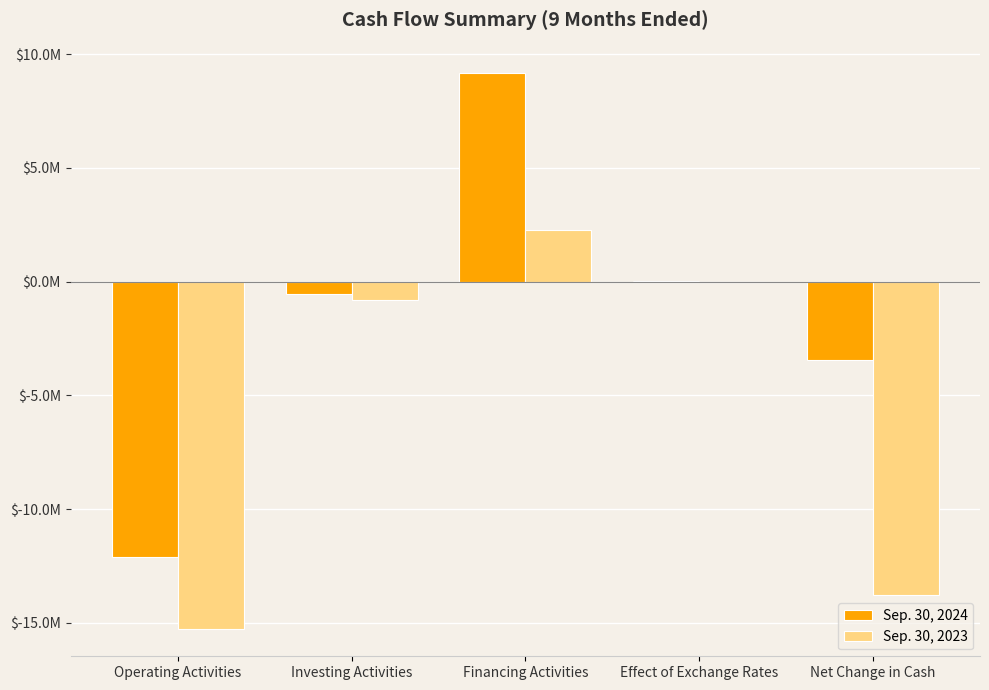

Are the bars grouped side by side (vs. stacked)?

Yes